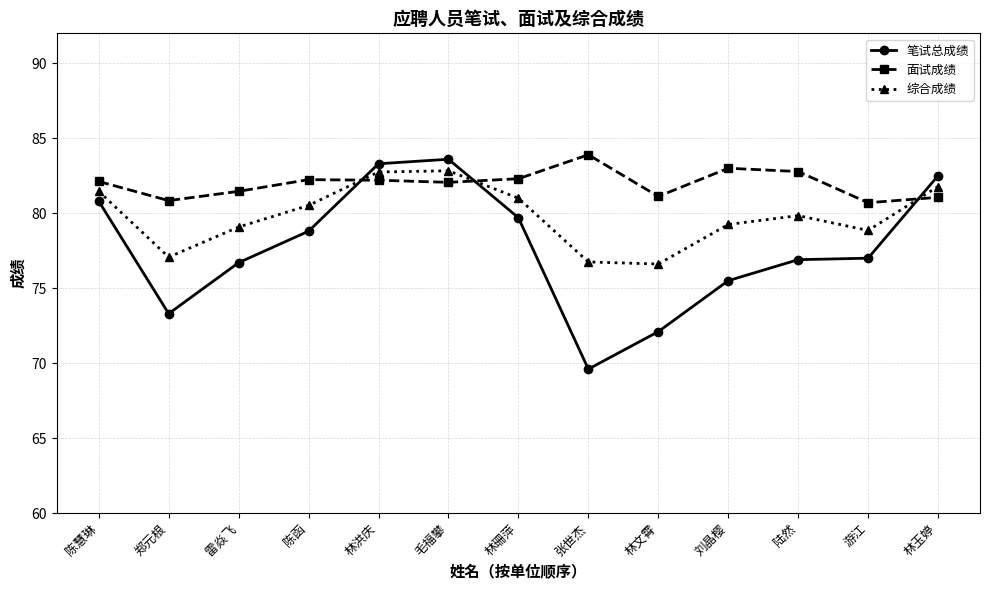

How many lines are shown in the chart?

3